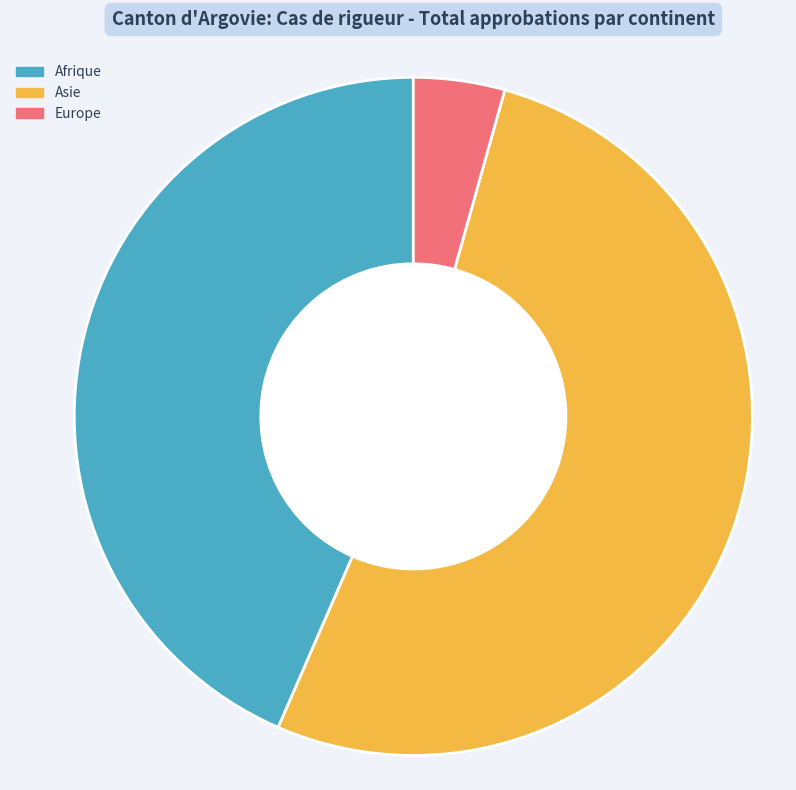

Which slice is the largest?

Asie